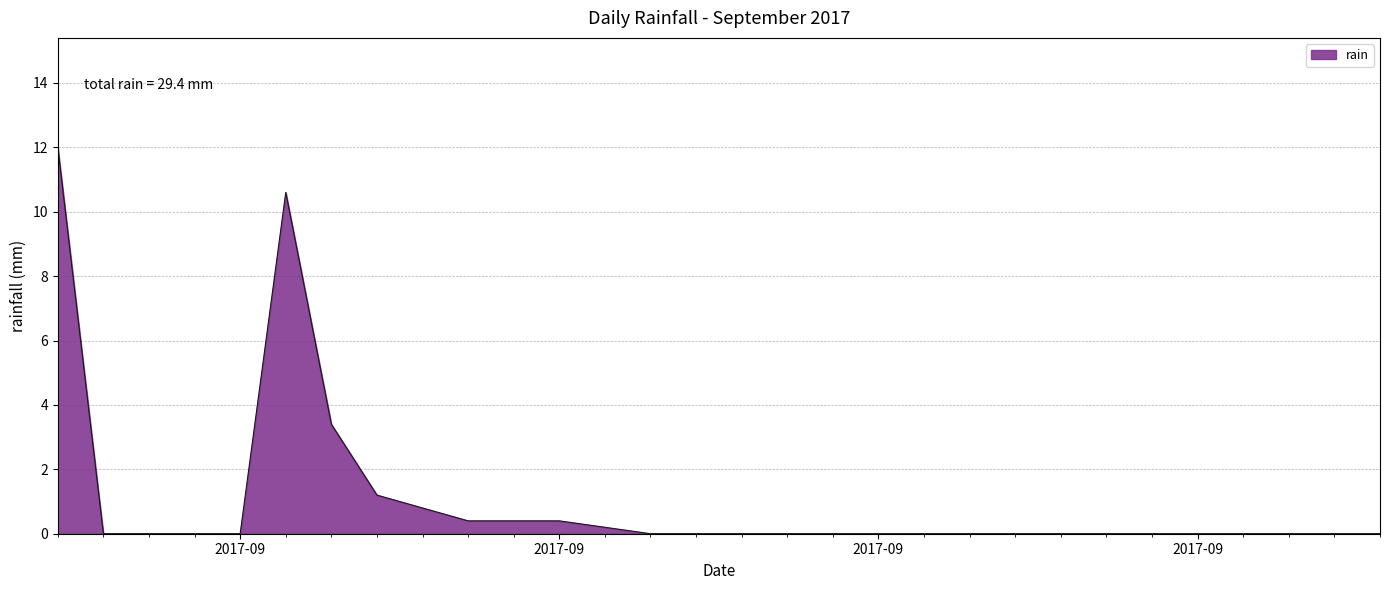

What is the sum of all values?

29.4